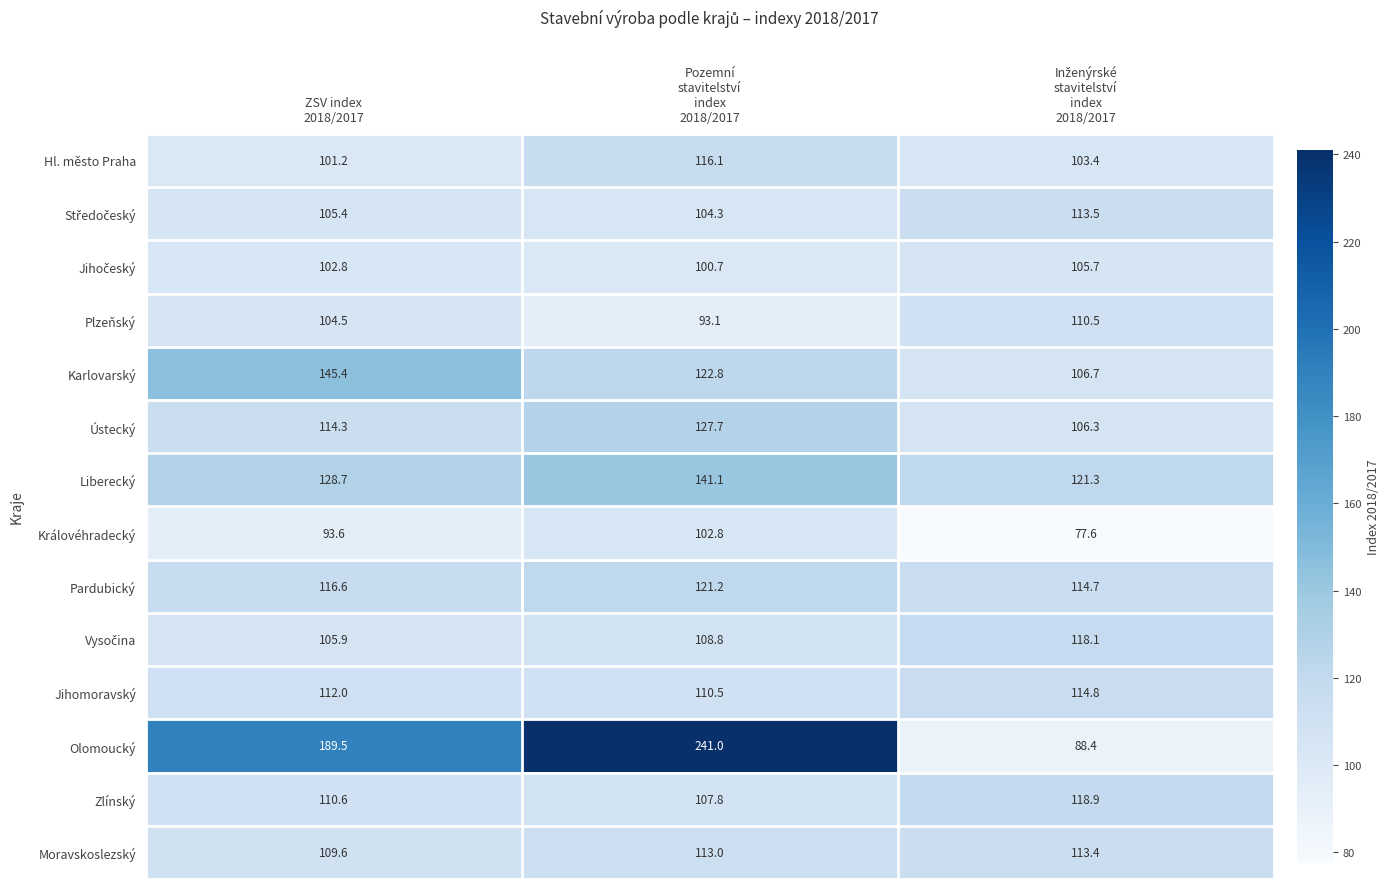

What is the difference between the second highest and minimum values in the Jihomoravský series?

1.5